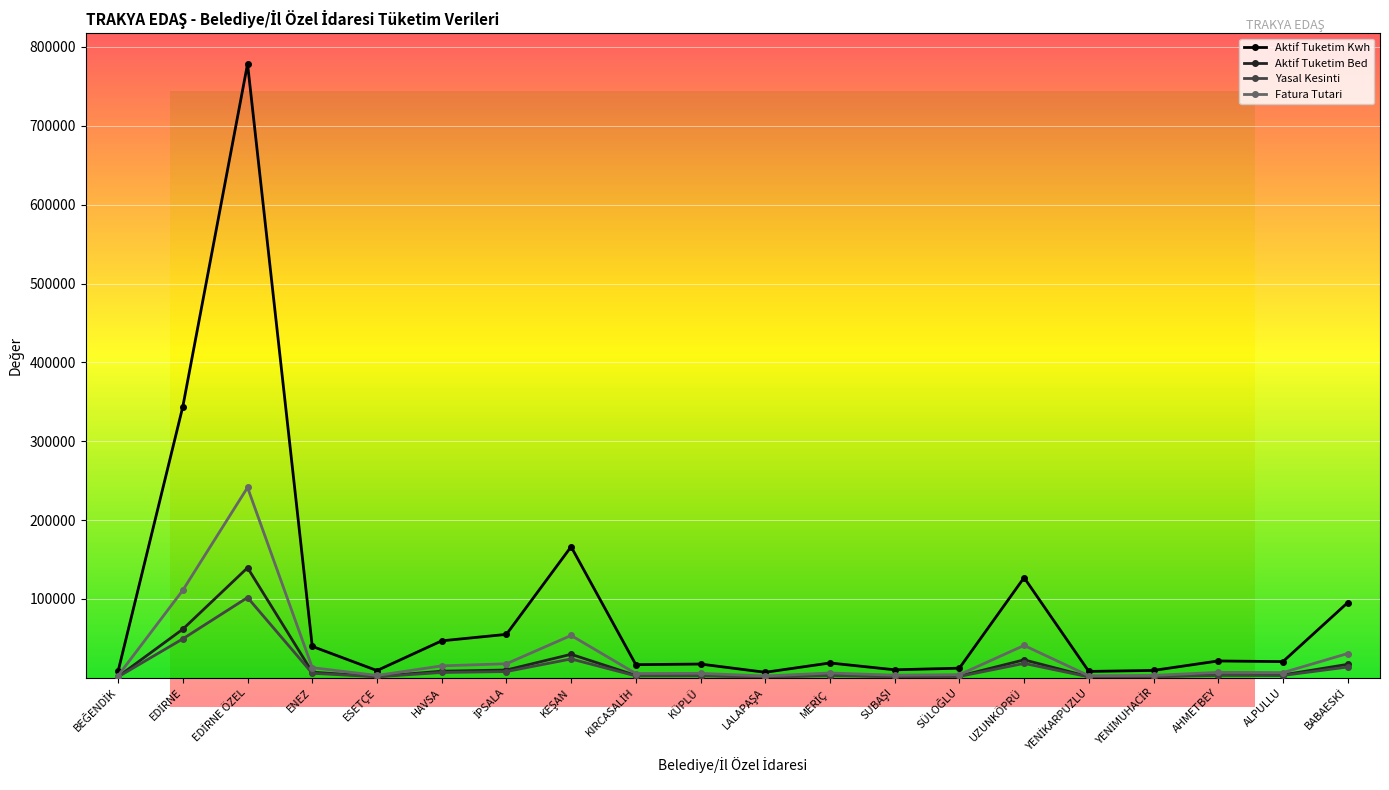

What is the difference between the maximum and minimum values in the Fatura Tutari series?

239080.3